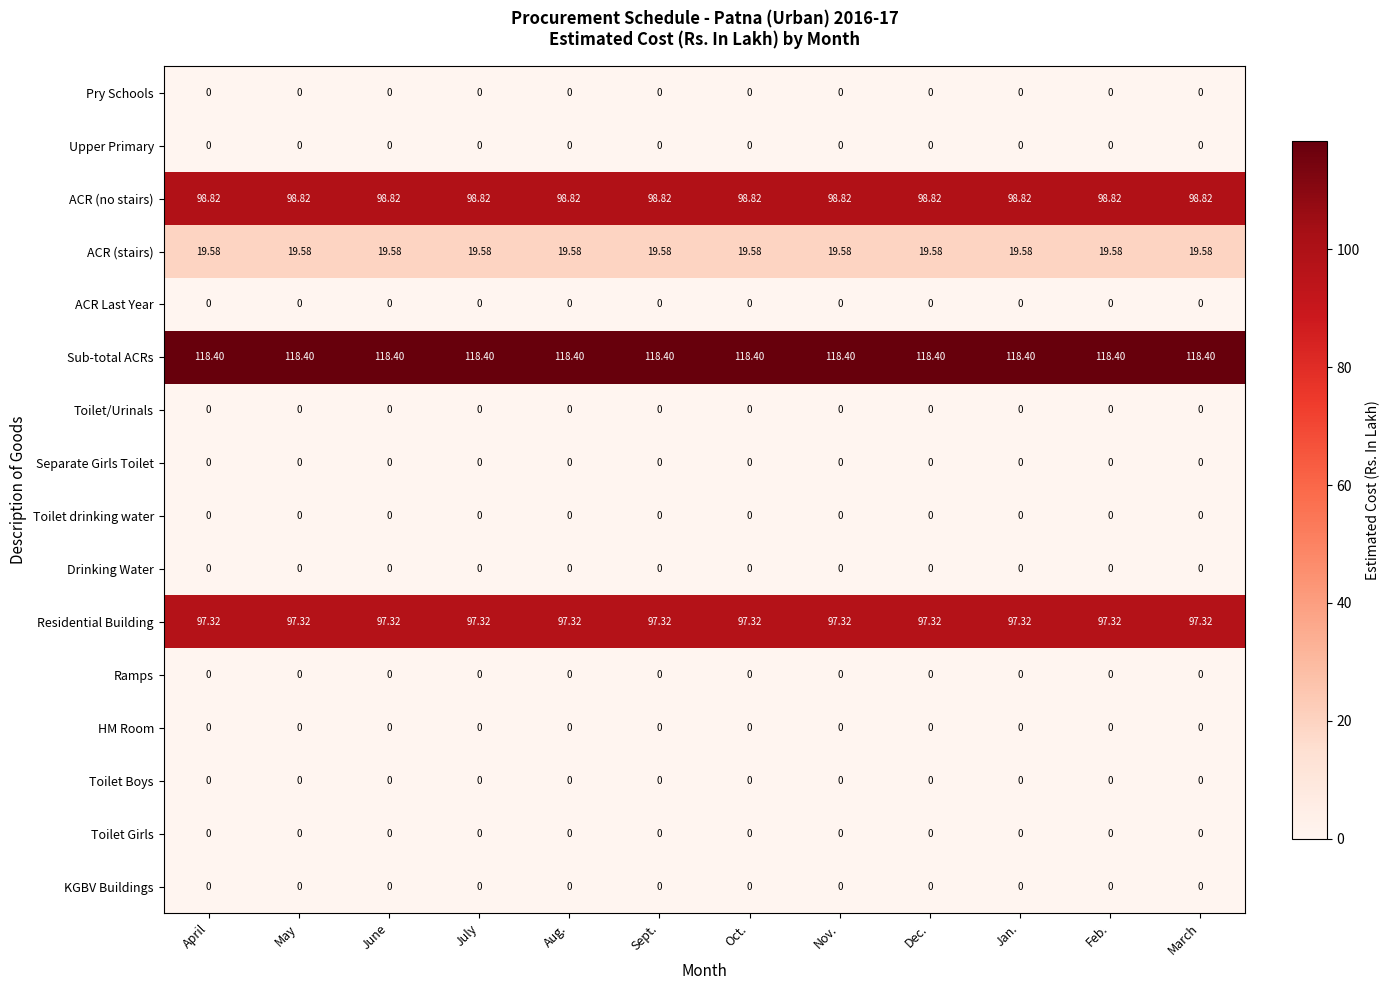

Which series has the largest total across all categories?

Sub-total ACRs